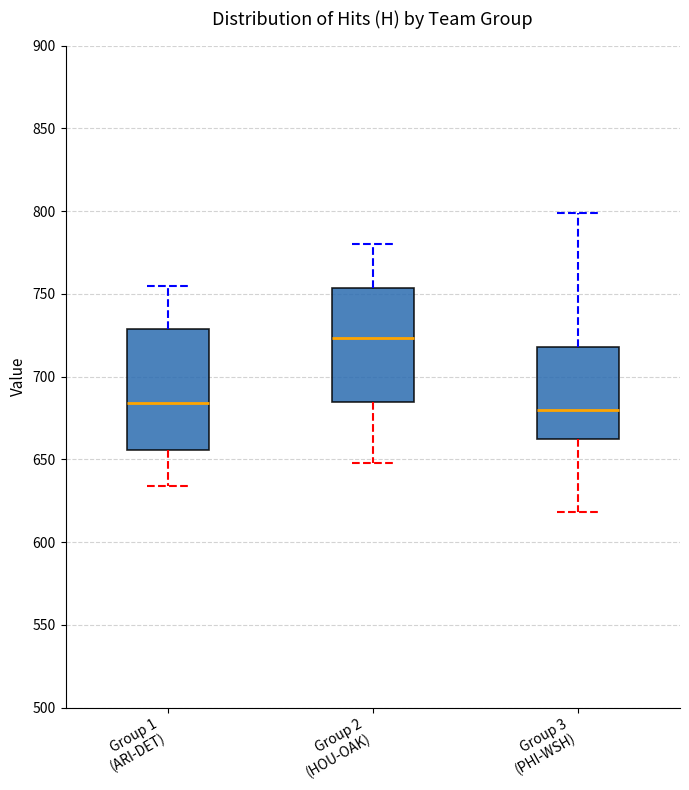

Reading left to right, read every box against the y-axis: the position of its median line, the range the box covers, and the ends of its whiskers. The values are not printed on the chart, so give them approximately, as read against the axis.

Group 1 (ARI-DET): median 685, box 655 to 730, whiskers 635 to 755
Group 2 (HOU-OAK): median 725, box 685 to 755, whiskers 650 to 780
Group 3 (PHI-WSH): median 680, box 665 to 720, whiskers 620 to 800